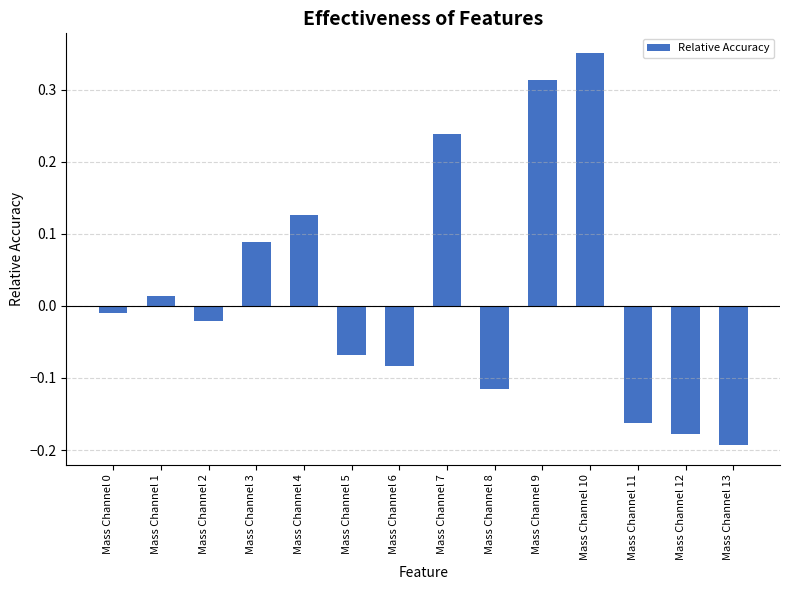

How many values exceed 0?

6